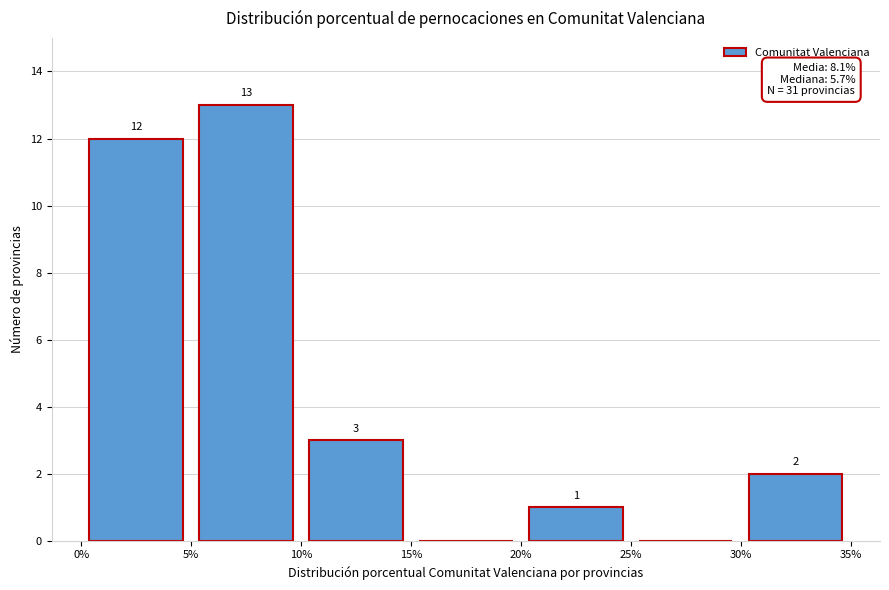

Over which range of the x-axis is the bar tallest?

5% to 10%